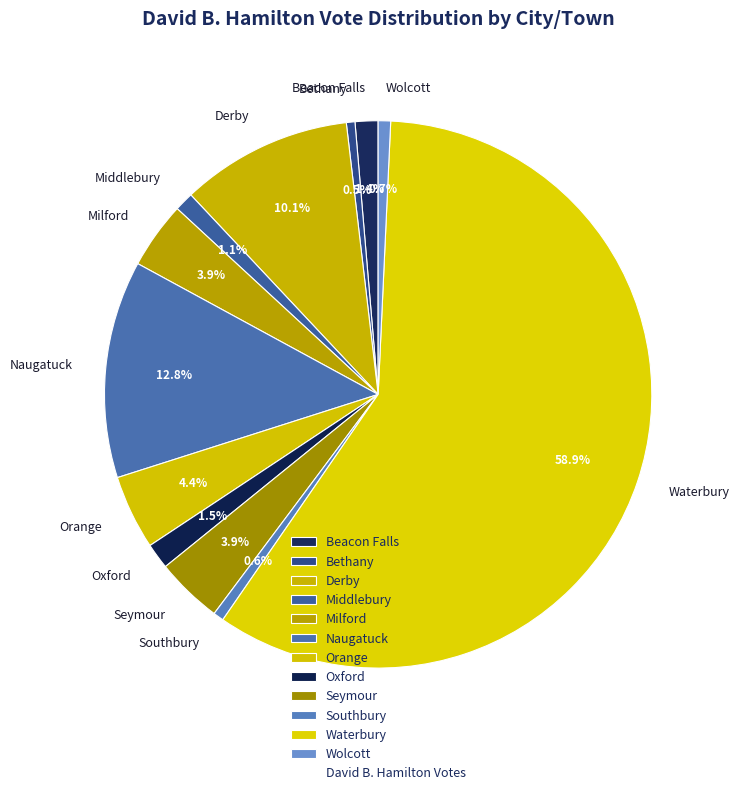

Is it true that Seymour is 4% of the pie?

True